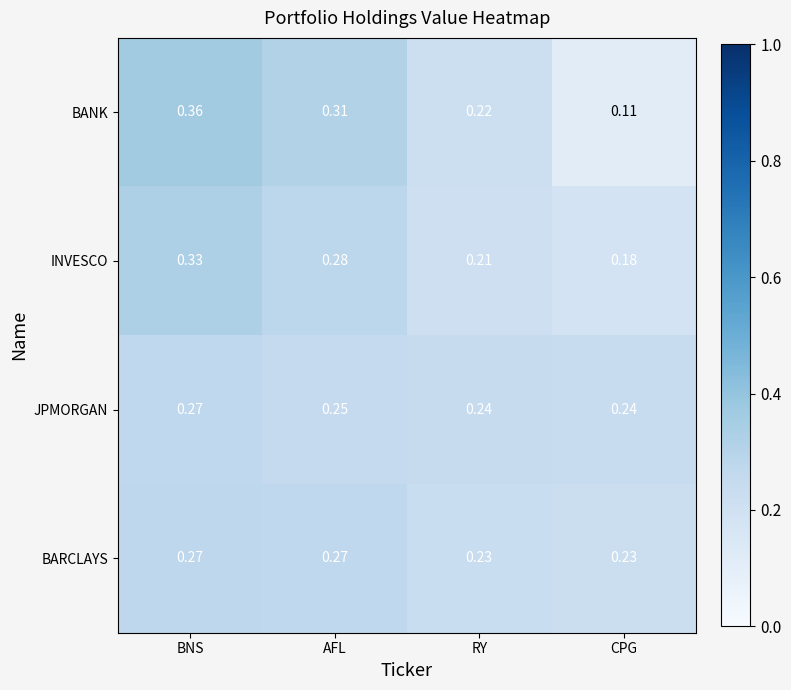

Which category has the lowest value across all series?

CPG